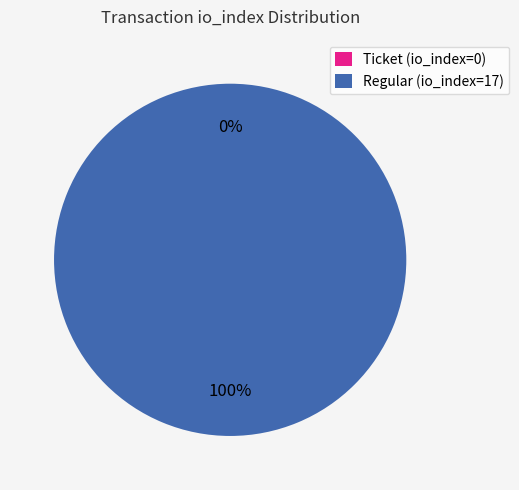

What percentage do Ticket (io_index=0) and Regular (io_index=17) together represent?

100.0%